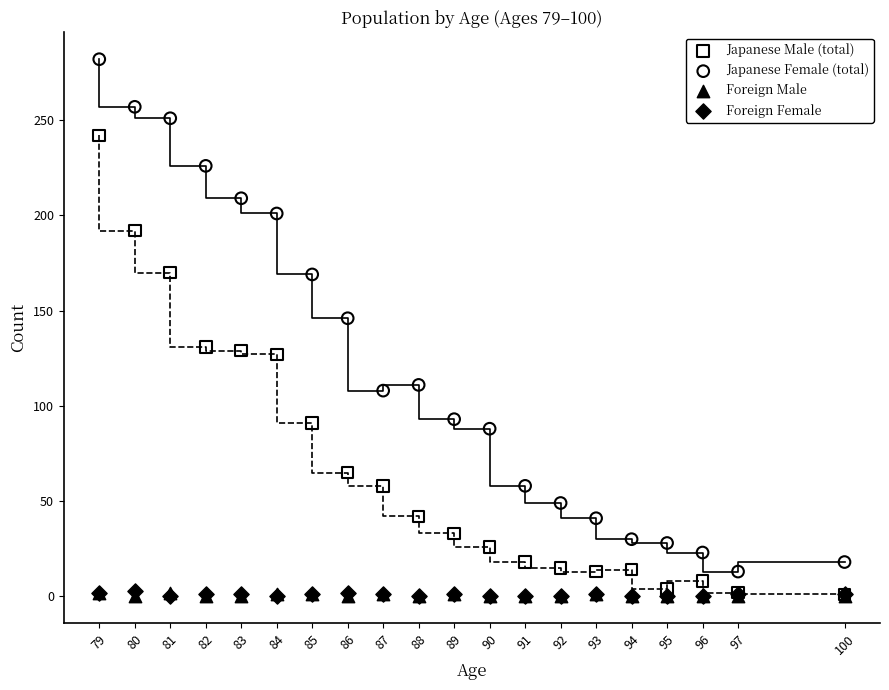

What are all the series names shown in the legend?

Japanese Male (total), Japanese Female (total), Foreign Male, Foreign Female